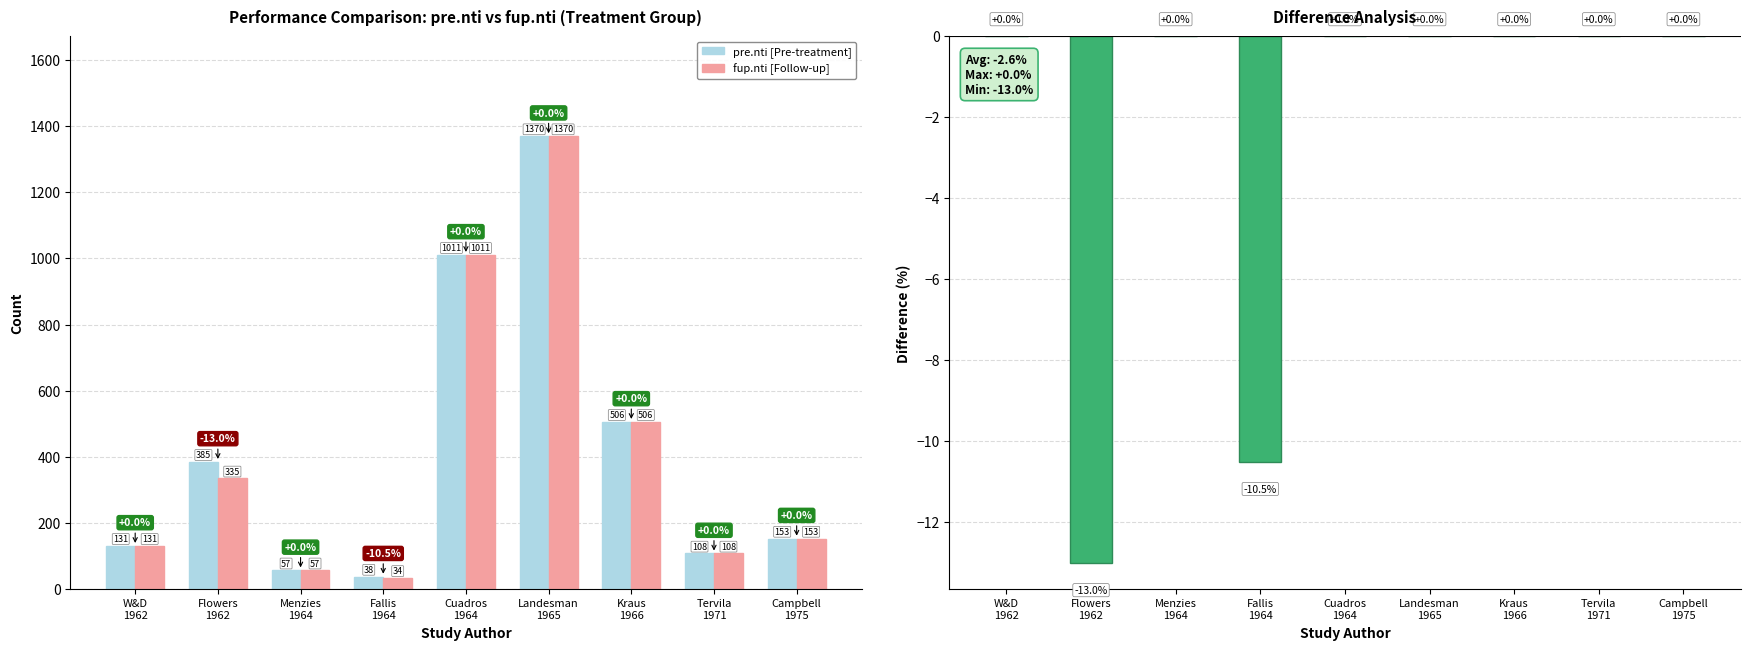

True or false: fup.nti has a value of 17.7 at Fallis
1964.

False